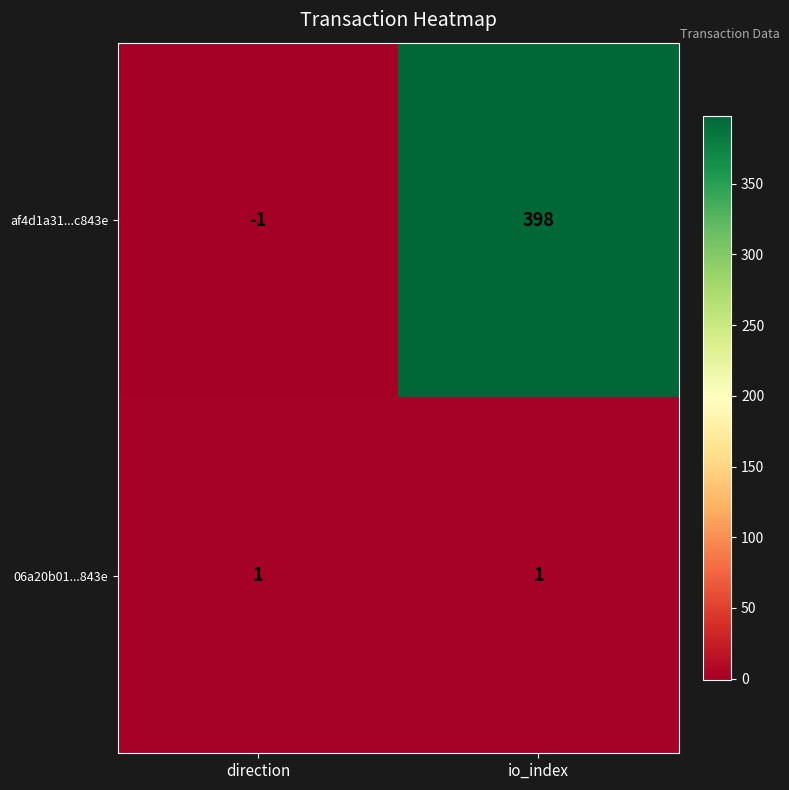

List the series in order of their peak value, highest first.

af4d1a31...c843e, 06a20b01...843e